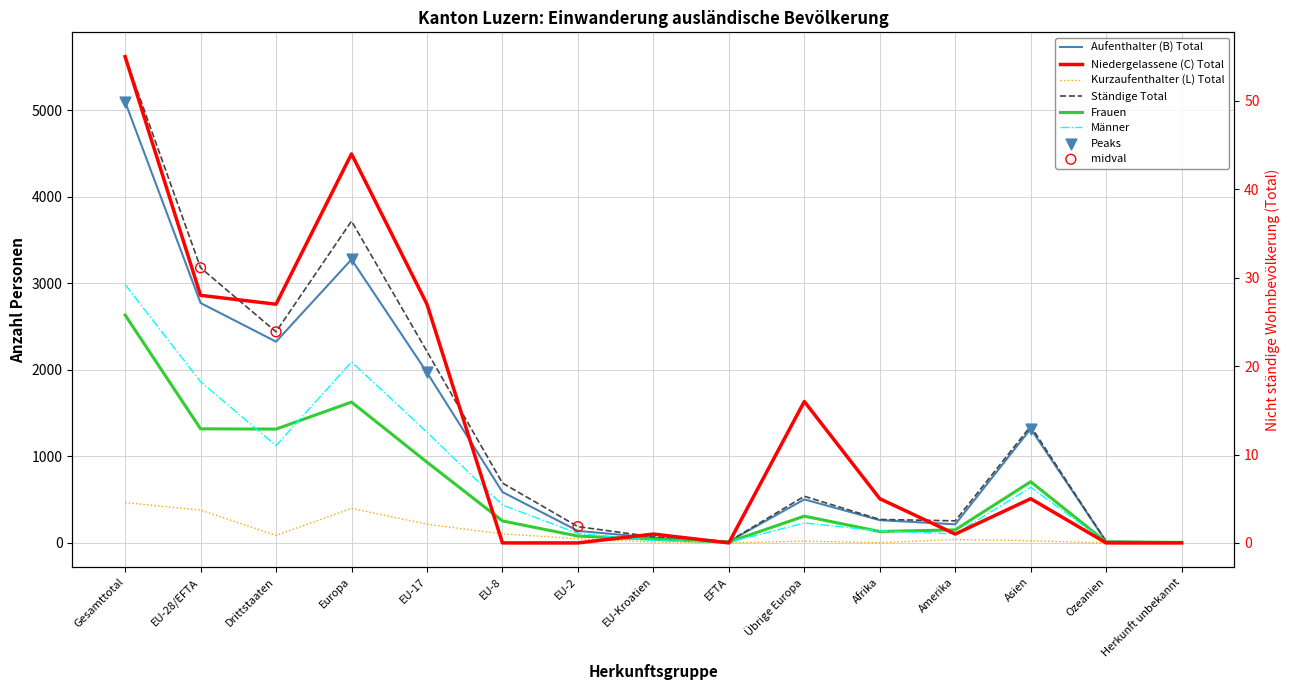

Which series has the largest total across all categories?

Ständige Total